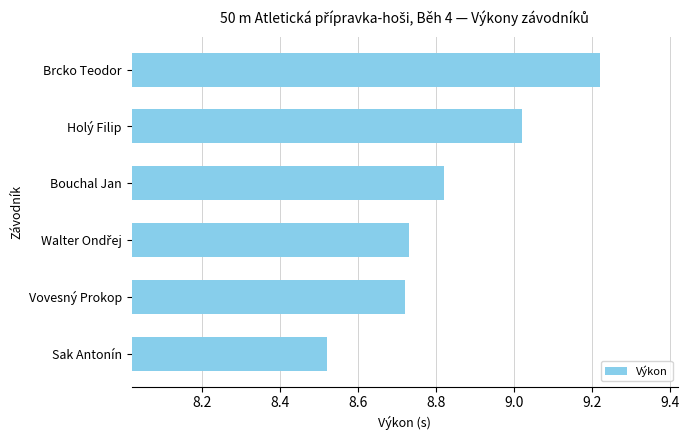

Approximately how many times larger is the value at Sak Antonín compared to Vovesný Prokop?

1.0